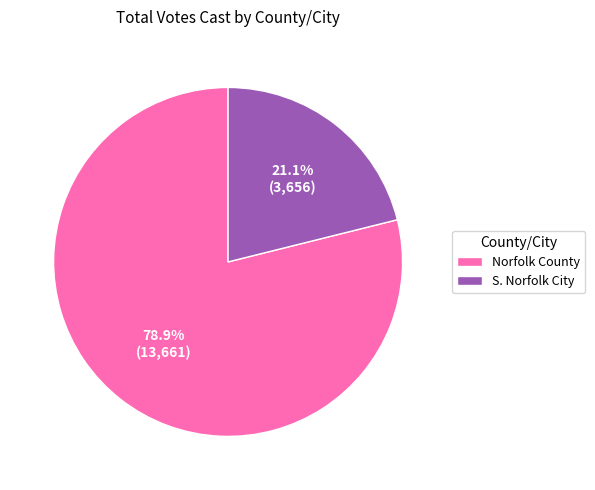

How many slices are in this pie chart?

2